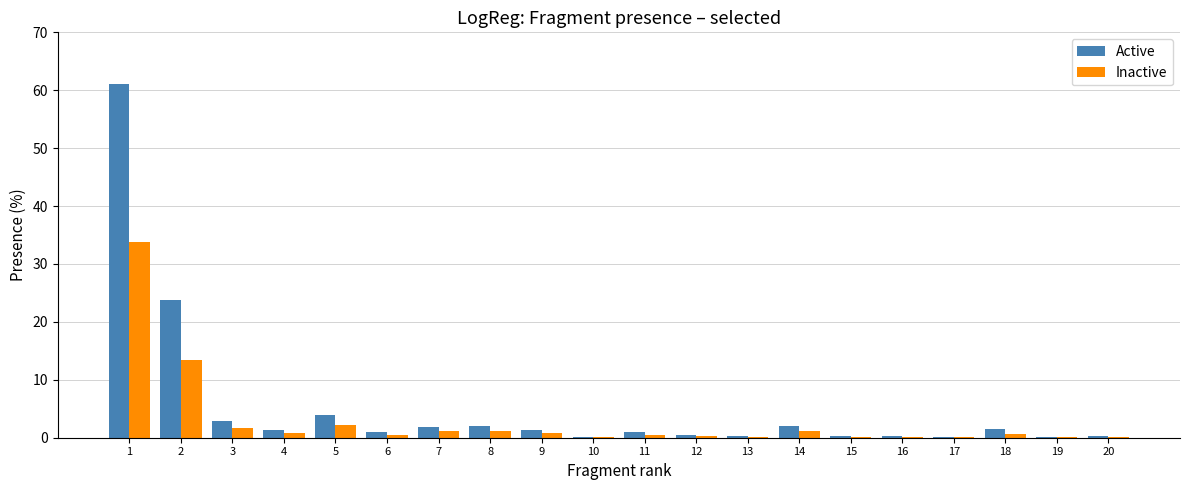

Which series changed the most between 4 and 13?

Active